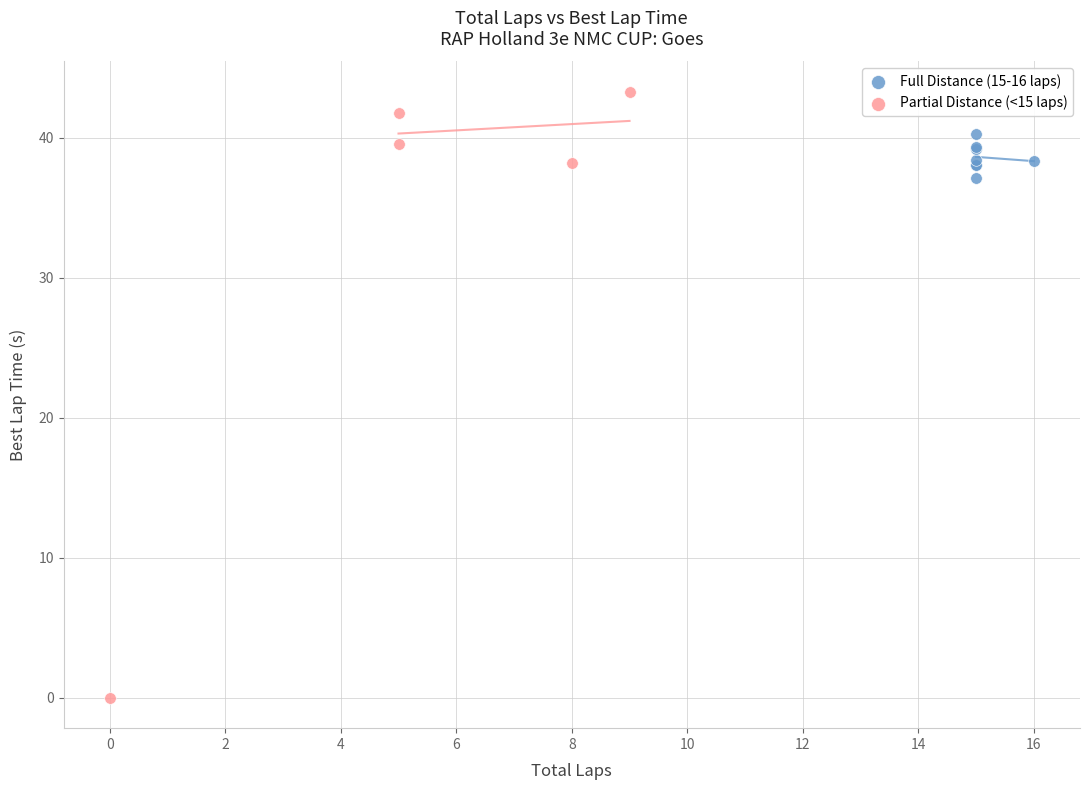

Which series reaches the maximum Y coordinate?

Partial Distance (<15 laps)